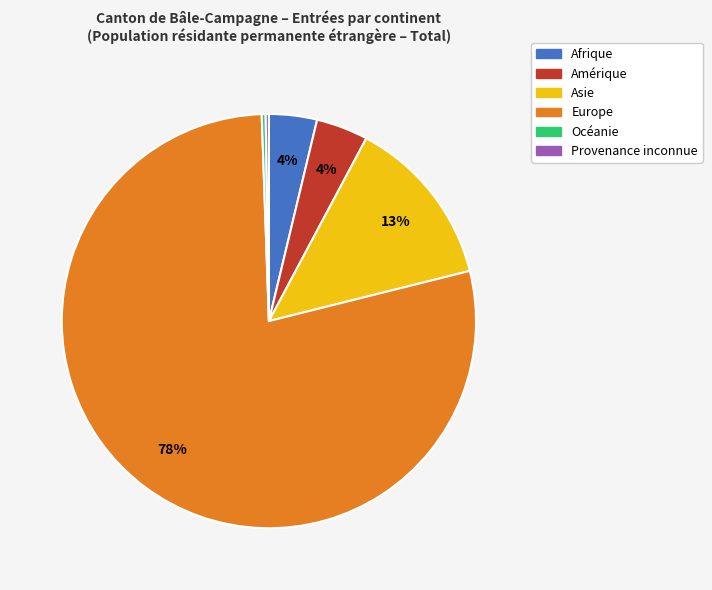

Is it true that Europe is 78% of the pie?

True